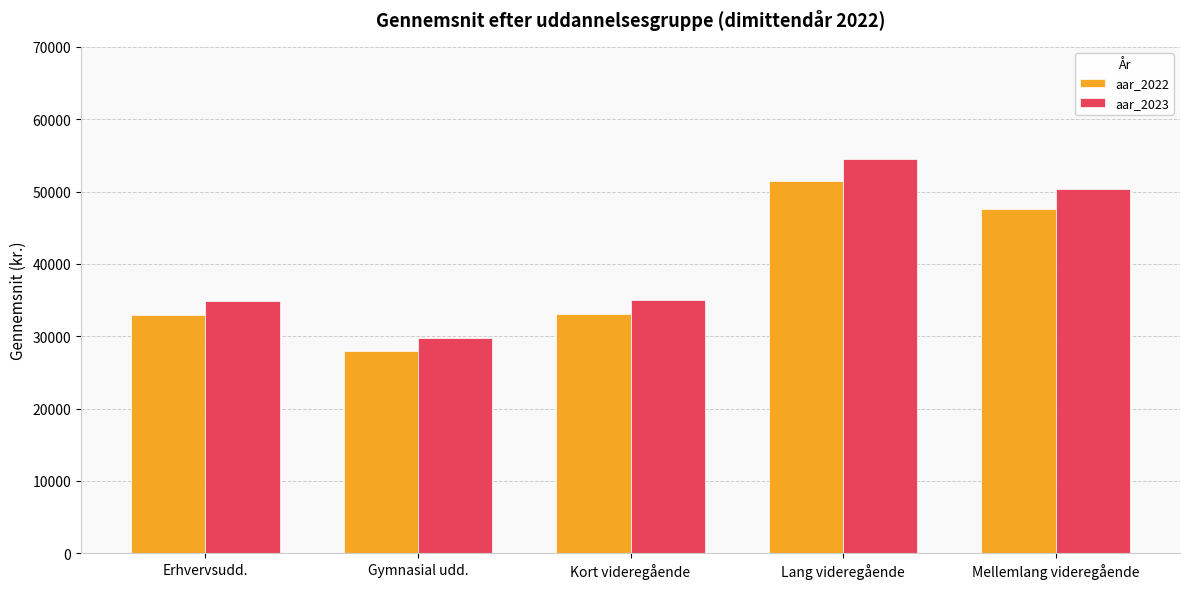

What are all the series names shown in the legend?

aar_2022, aar_2023